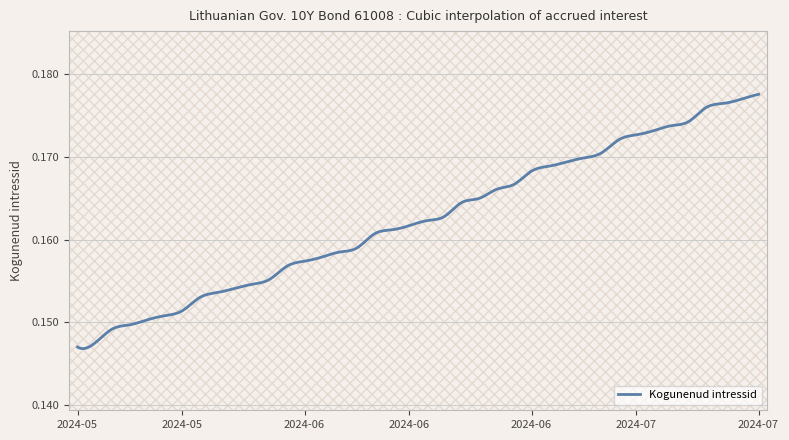

How many lines are shown in the chart?

1